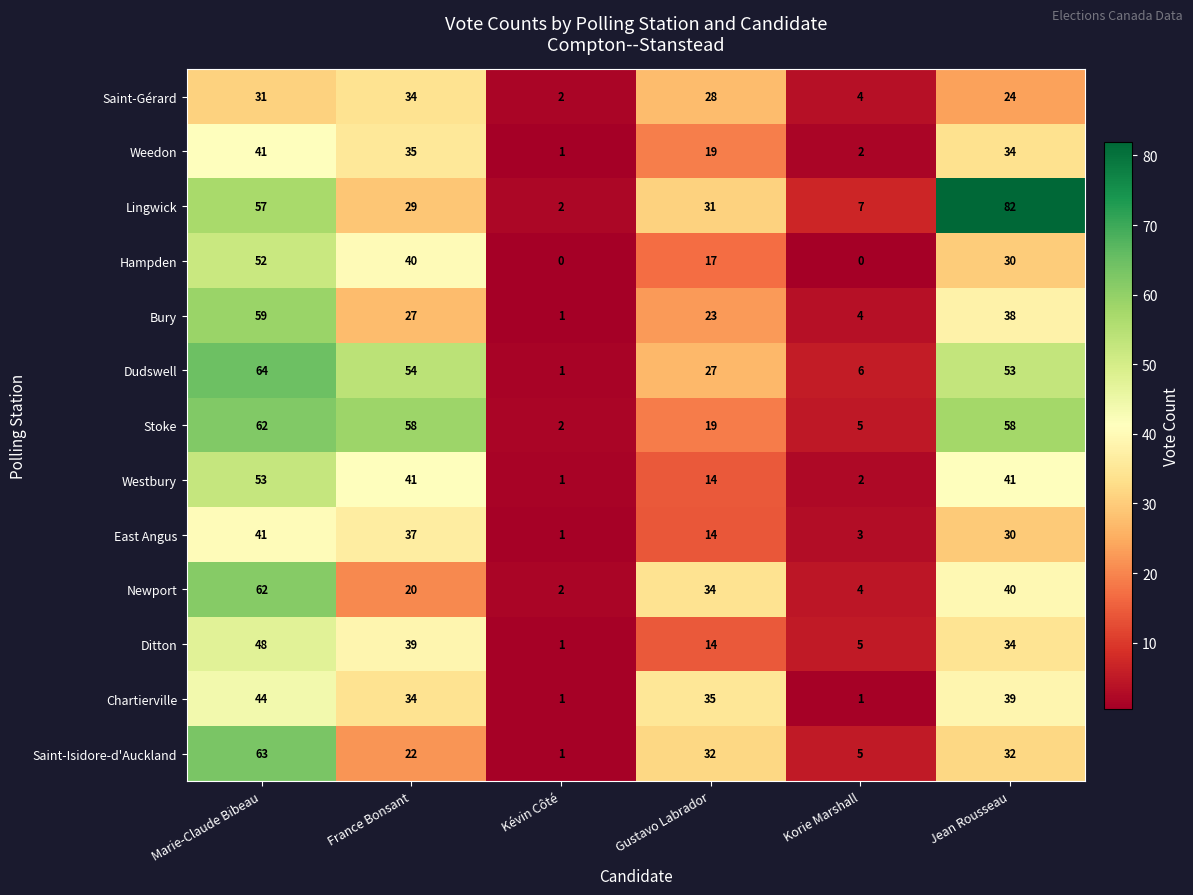

What is the difference between the maximum and minimum values in the Dudswell series?

63